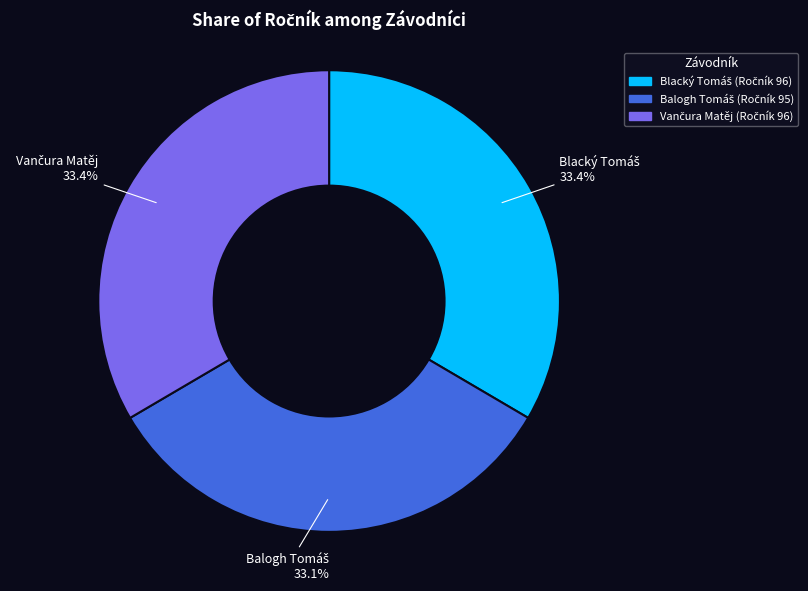

Is there a majority slice in this chart?

No